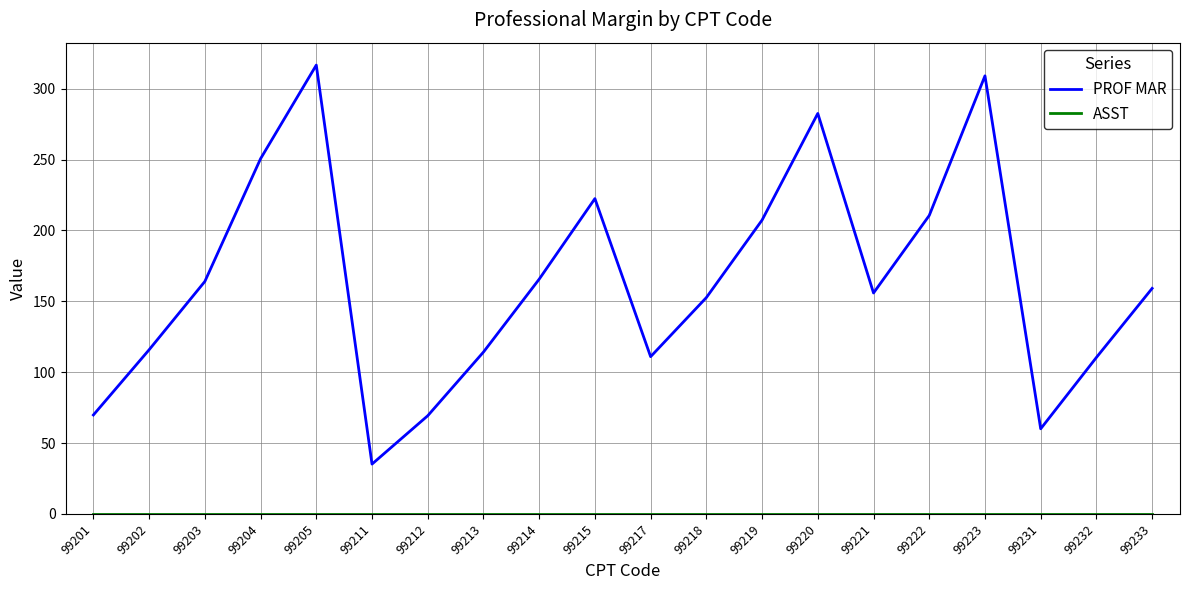

What is the total value across all series at 99211?

35.2